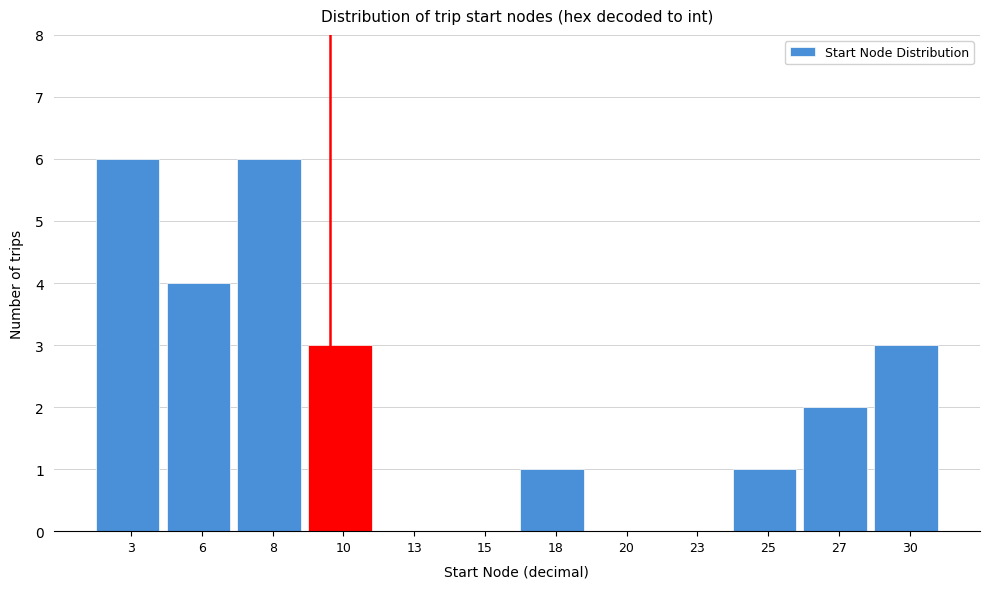

Reading left to right, what are all the values shown in this chart?

3=6	6=4	8=6	10=3	13=0	15=0	18=1	20=0	23=0	25=1	27=2	30=3